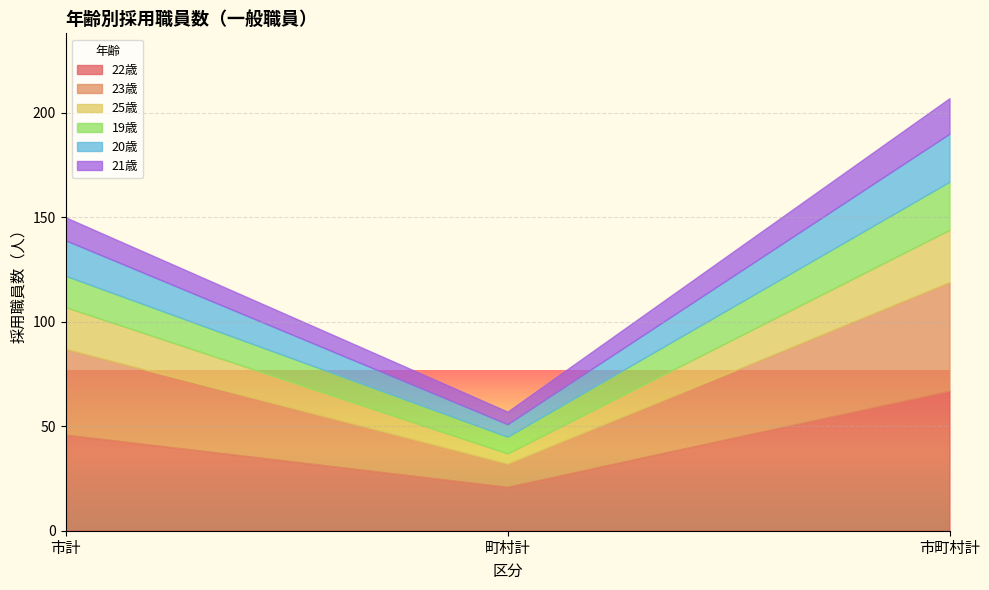

Reading left to right, what are all the values shown in this chart?

22歳: 46	21	67
23歳: 41	11	52
25歳: 20	5	25
19歳: 15	8	23
20歳: 17	6	23
21歳: 11	6	17